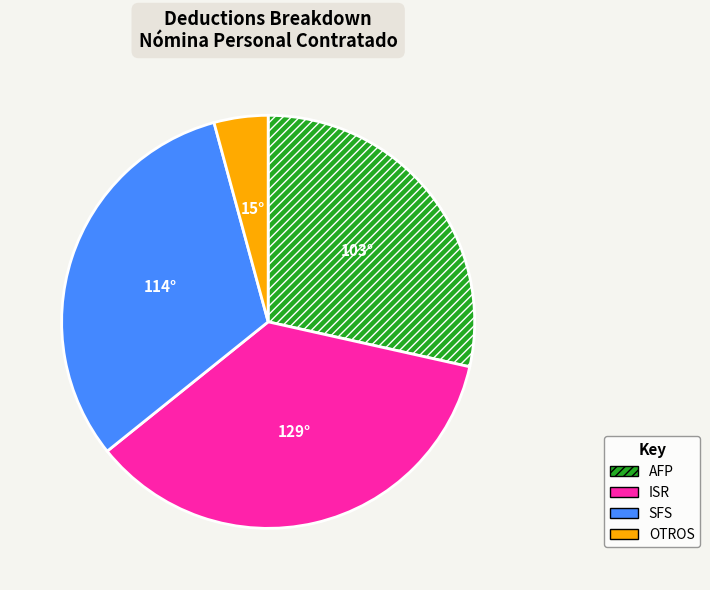

Is there a majority slice in this chart?

No